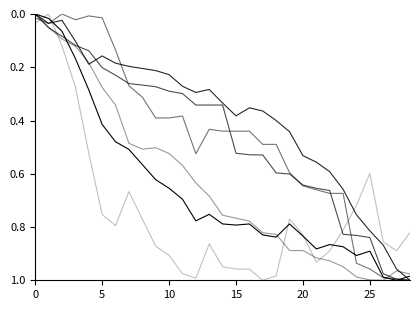

Is this an area chart (filled region under the line)?

No